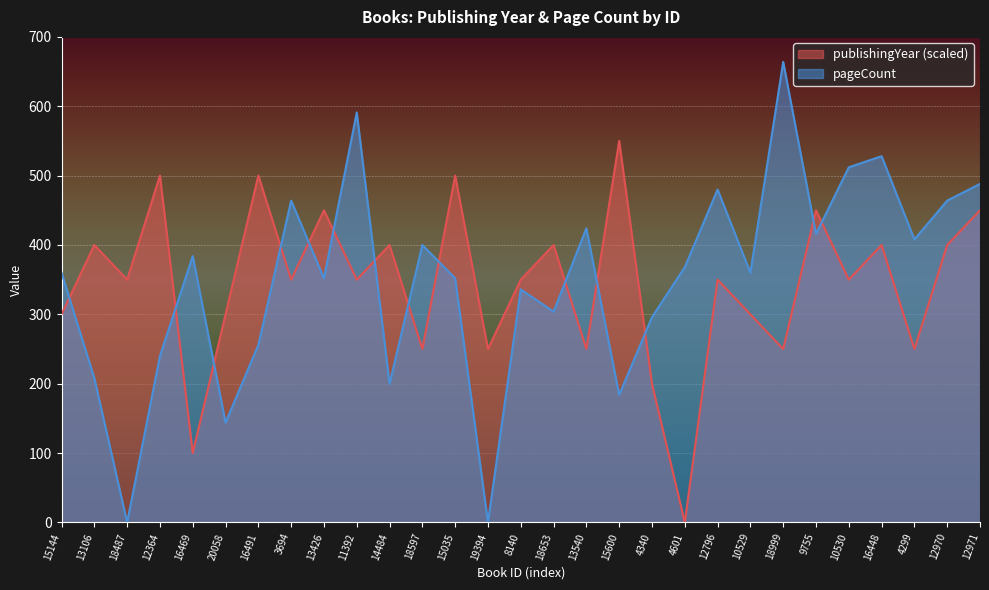

Between 15144 and 10529, which series saw the biggest shift?

publishingYear